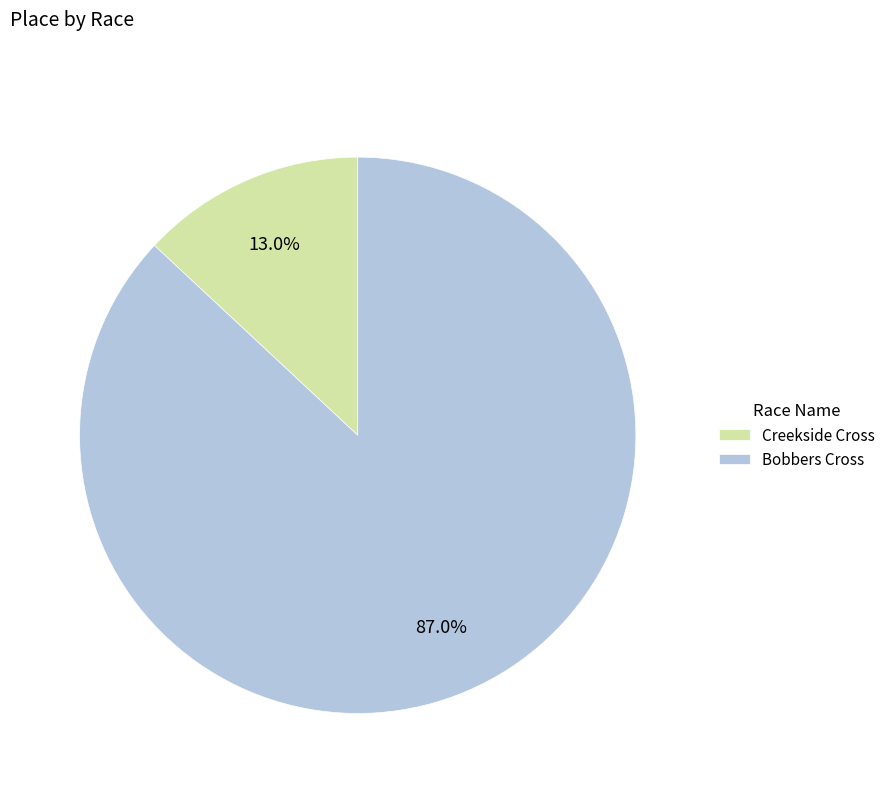

Does Creekside Cross represent more than half of the total?

No